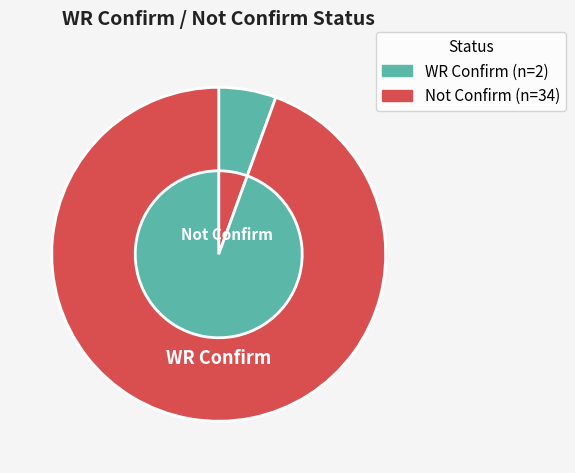

Does WR Confirm account for over 50% of the chart?

No